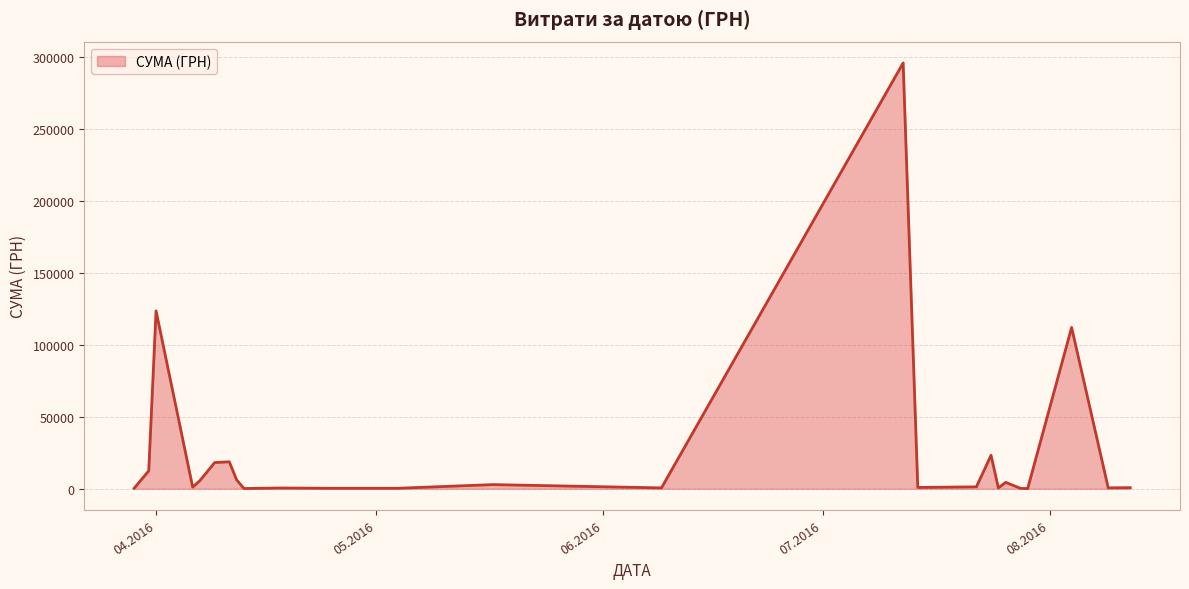

What is the greatest value displayed?

295638.6